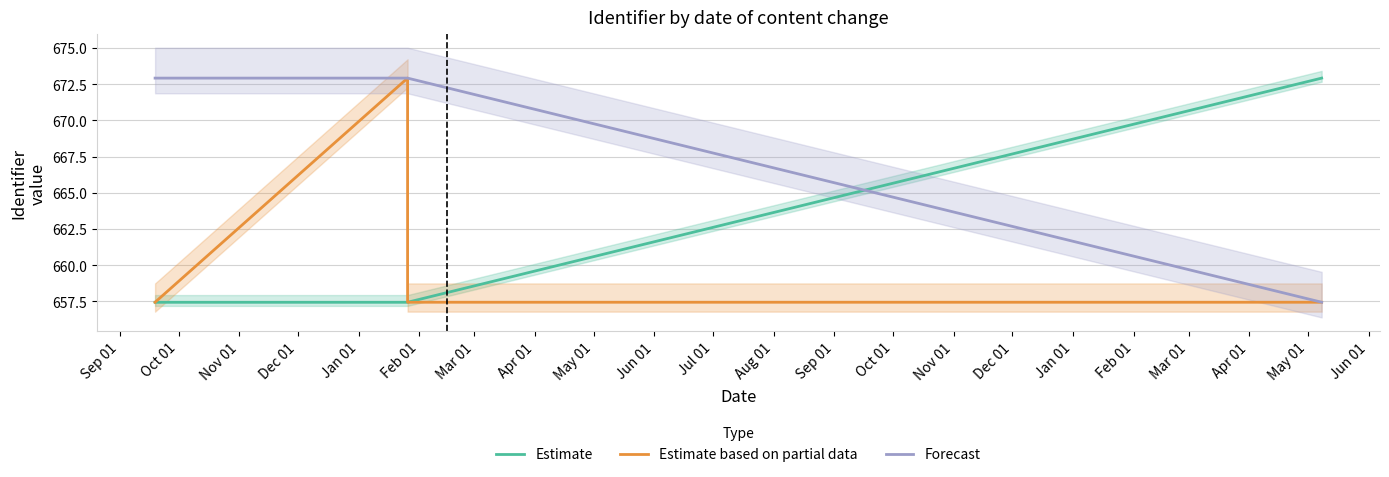

What is the sum of all Estimate based on partial data values?

2645.2